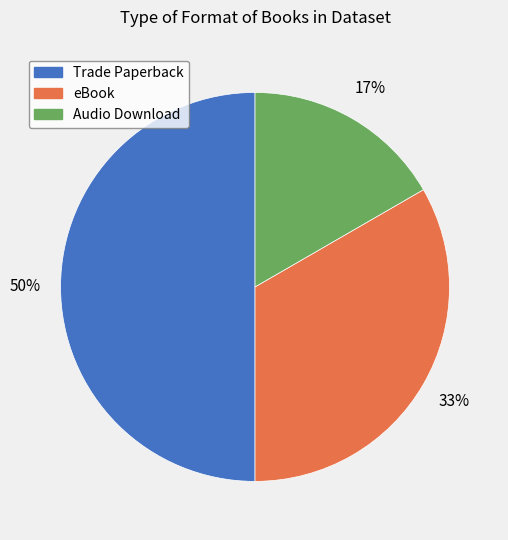

Which category has the smallest portion of the pie?

Audio Download